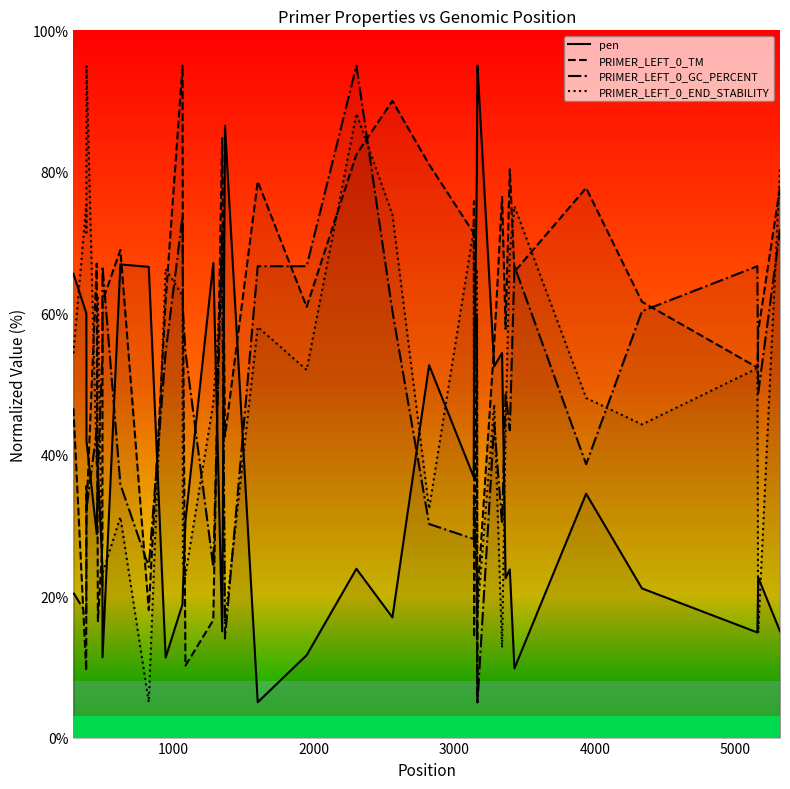

Which series has the widest spread of values?

pen